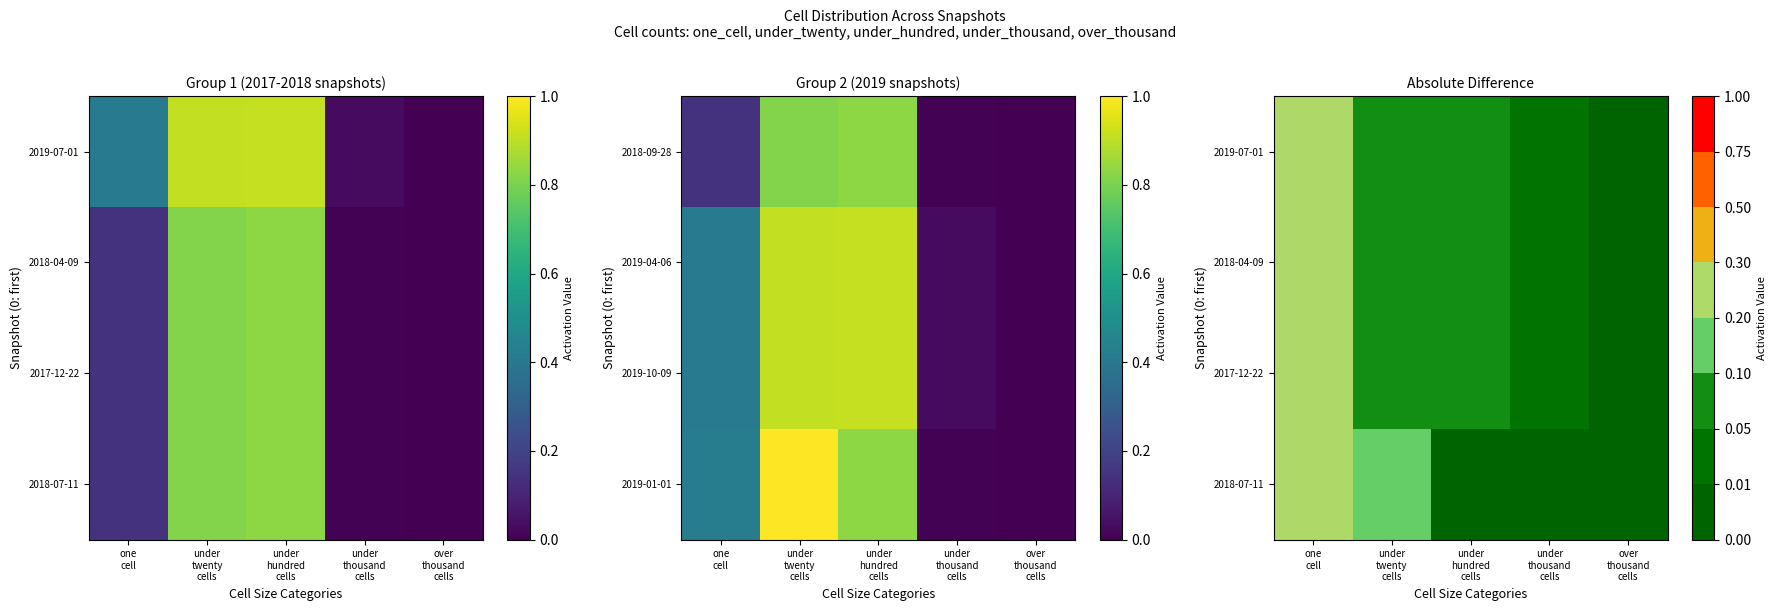

At under thousand cells, list the series in order from largest to smallest.

2017-12-22, 2018-04-09, 2019-07-01, 2018-07-11